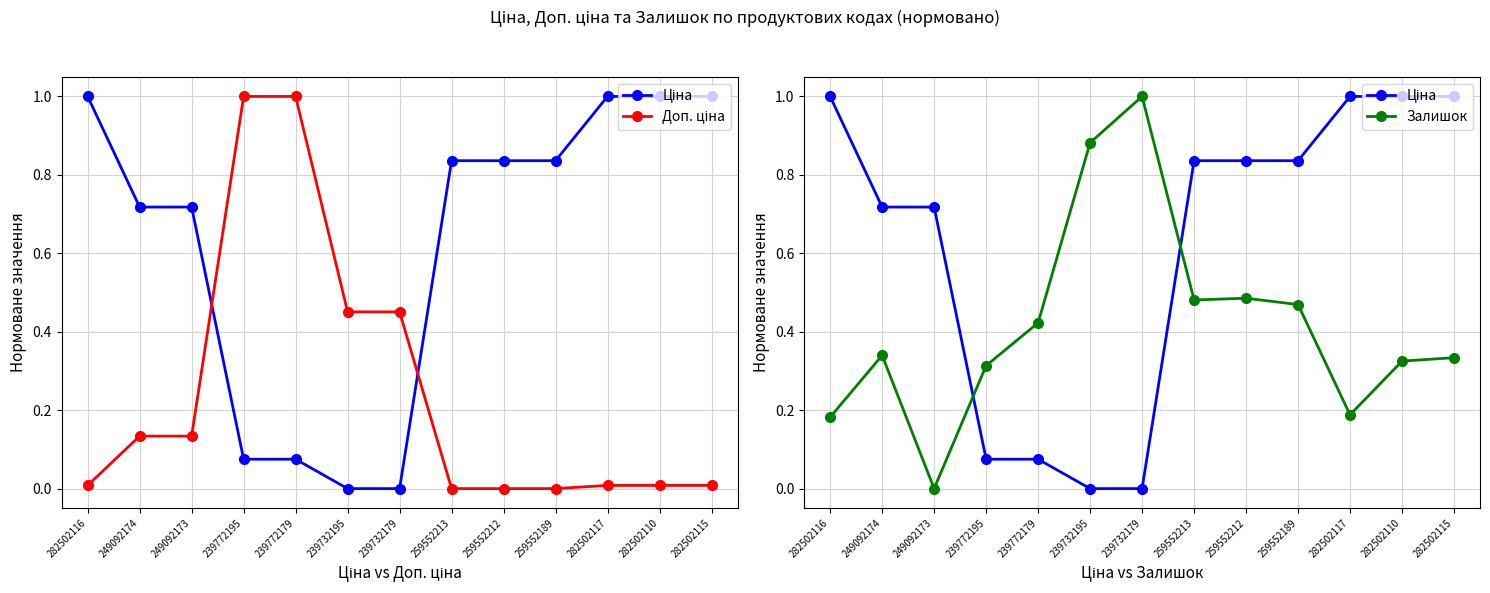

The Ціна series shows 1.2 at 259552212. True or false?

False